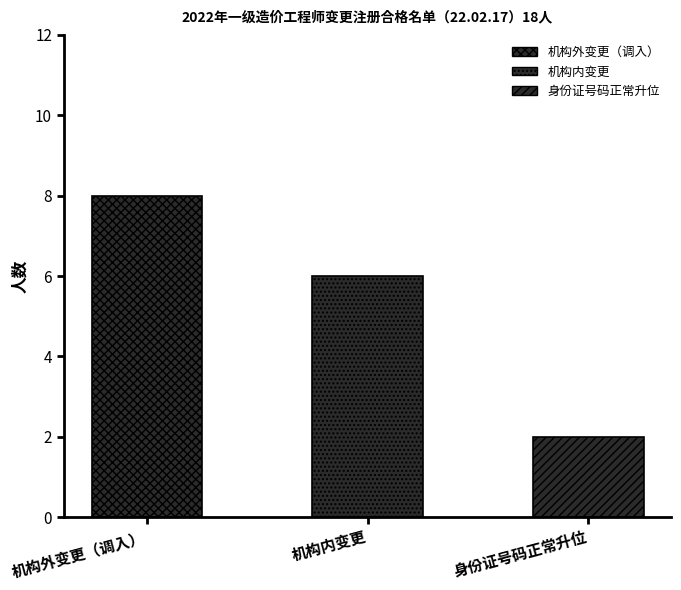

What is the average value?

5